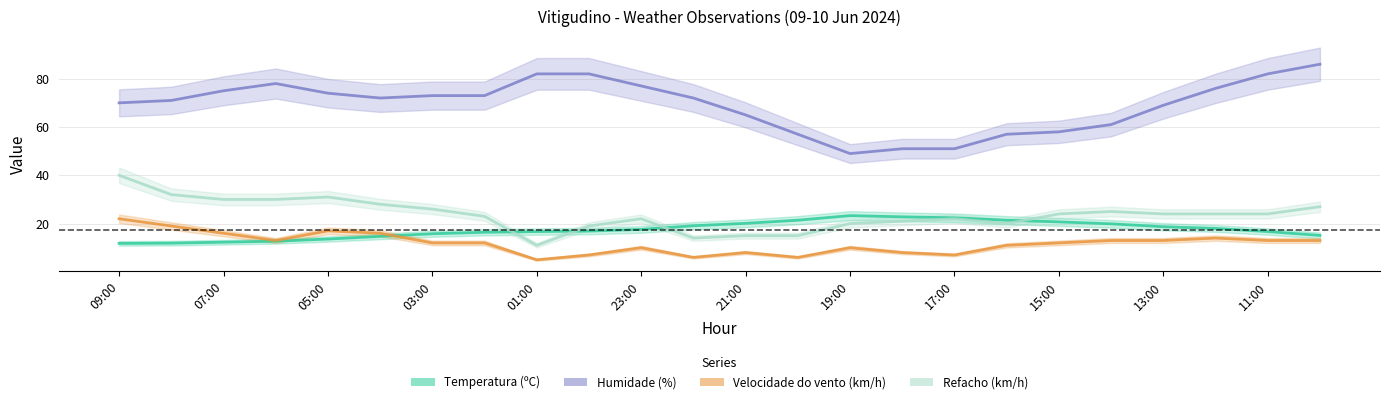

What is the label of the 9th point from the right?

18:00